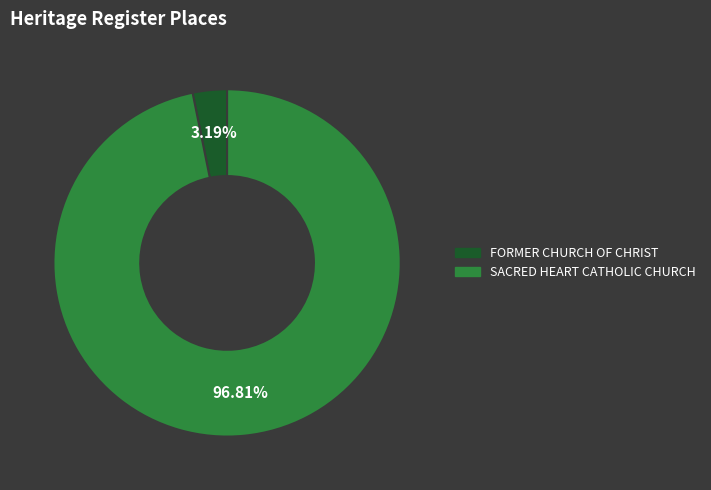

Which category has the biggest portion of the pie?

SACRED HEART CATHOLIC CHURCH